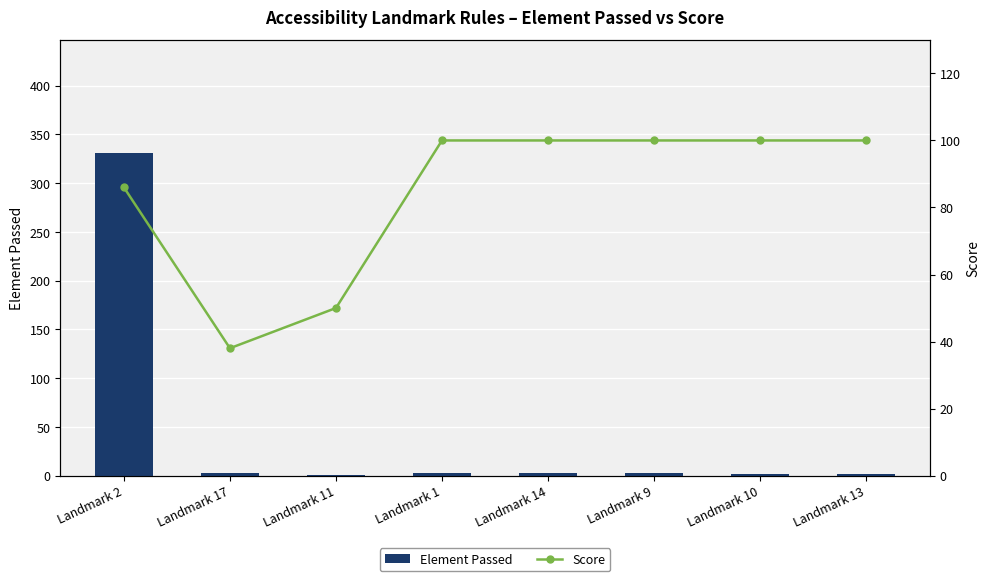

What is the label of the 8th bar from the left?

Landmark 13